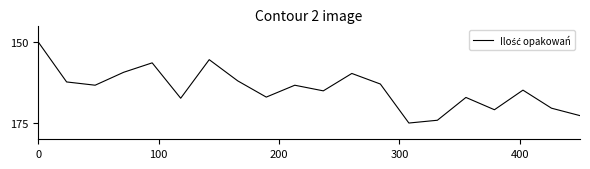

What is the difference between the maximum and minimum values?

25.0